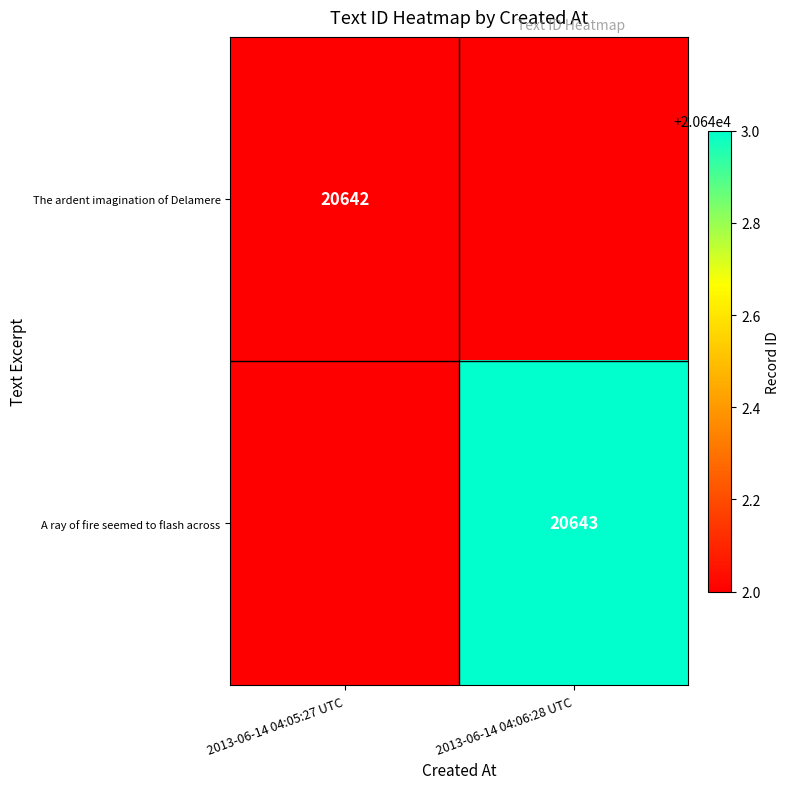

The value of A ray of fire seemed to flash across at 2013-06-14 04:06:28 UTC is 4223. True or false?

False